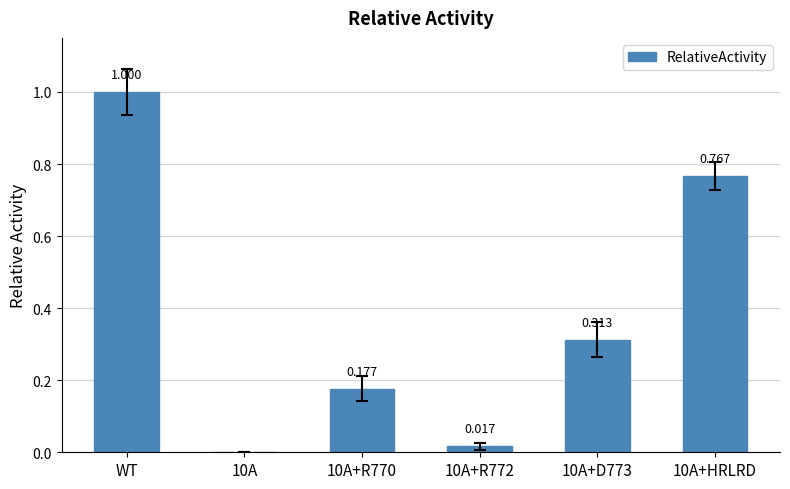

What is the change in value from 10A+R770 to 10A+D773?

+0.1